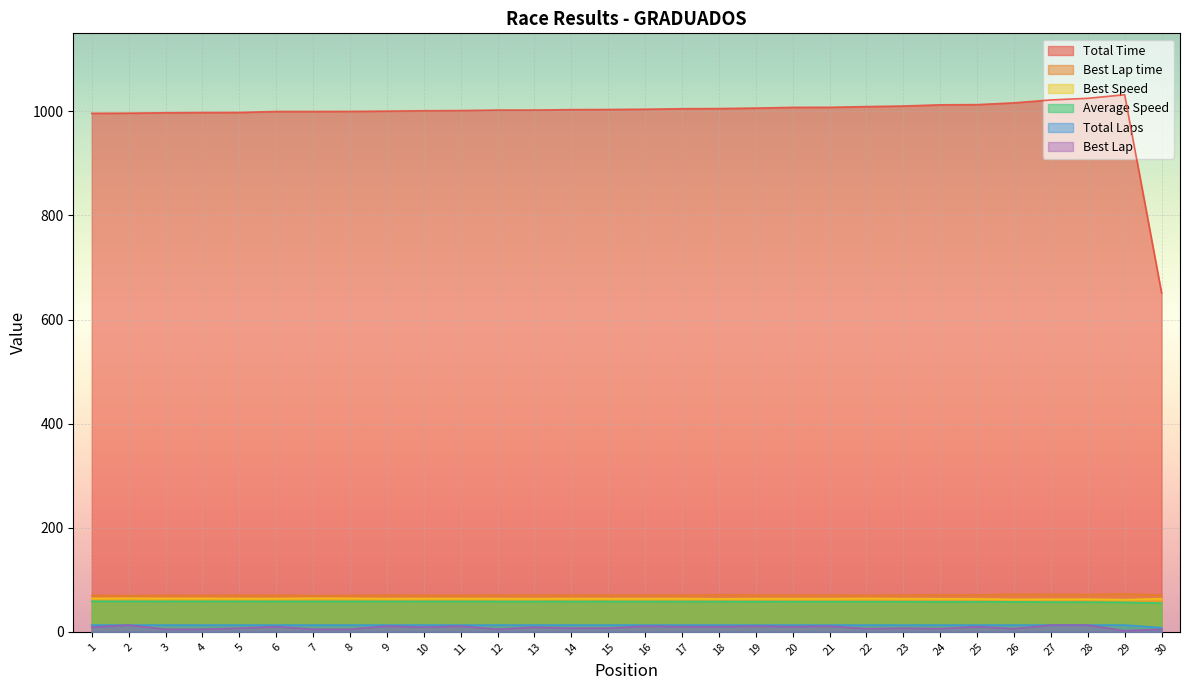

Which has a higher value, 27 or 11?

27